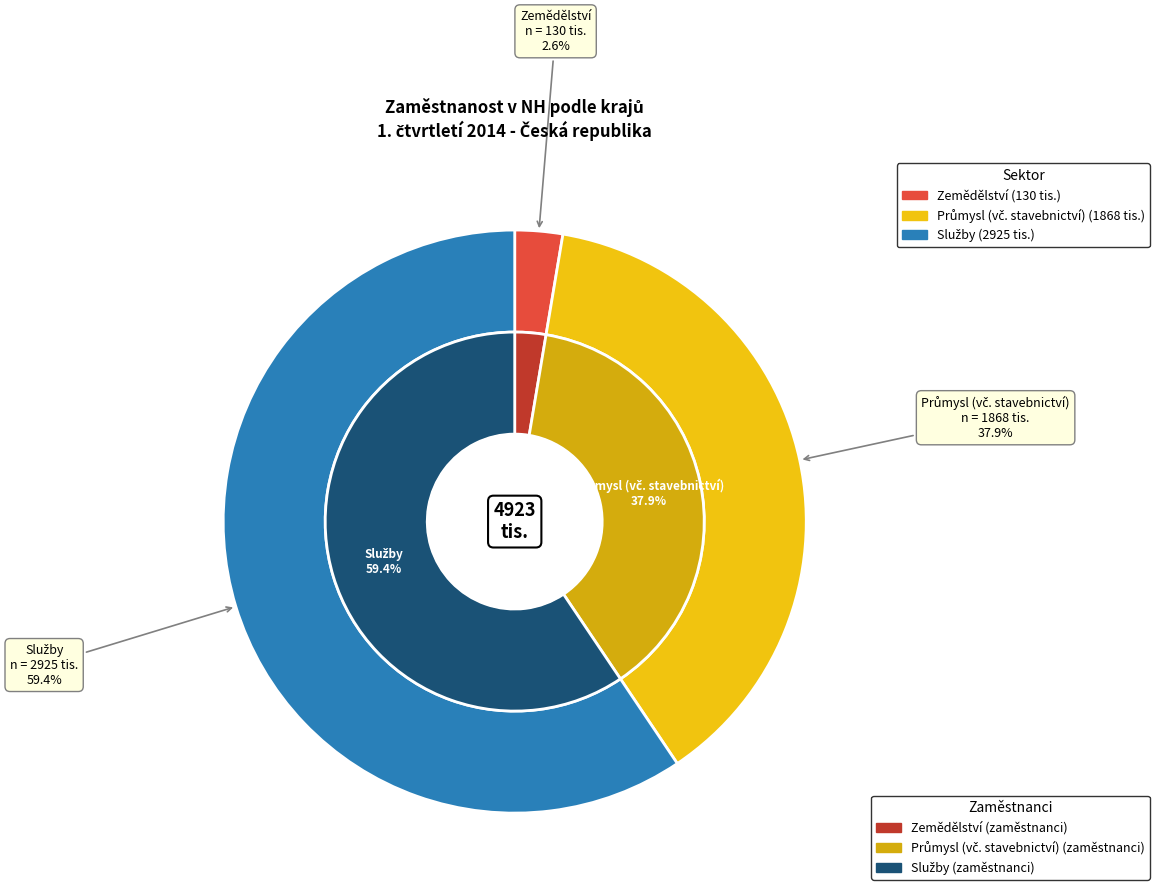

Does Průmysl (vč. stavebnictví) represent more than half of the total?

No